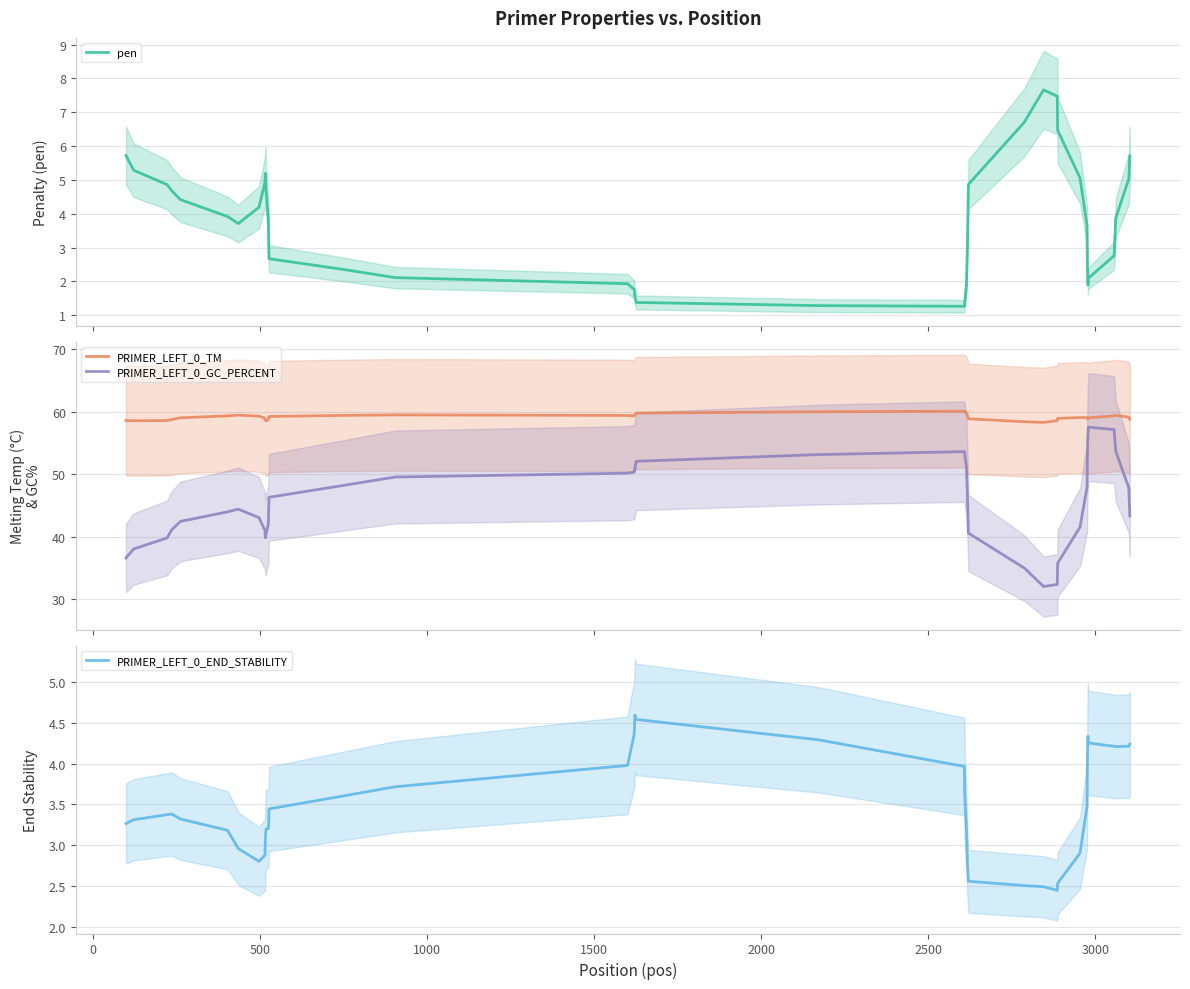

What is the sum of all PRIMER_LEFT_0_TM values?

2364.8